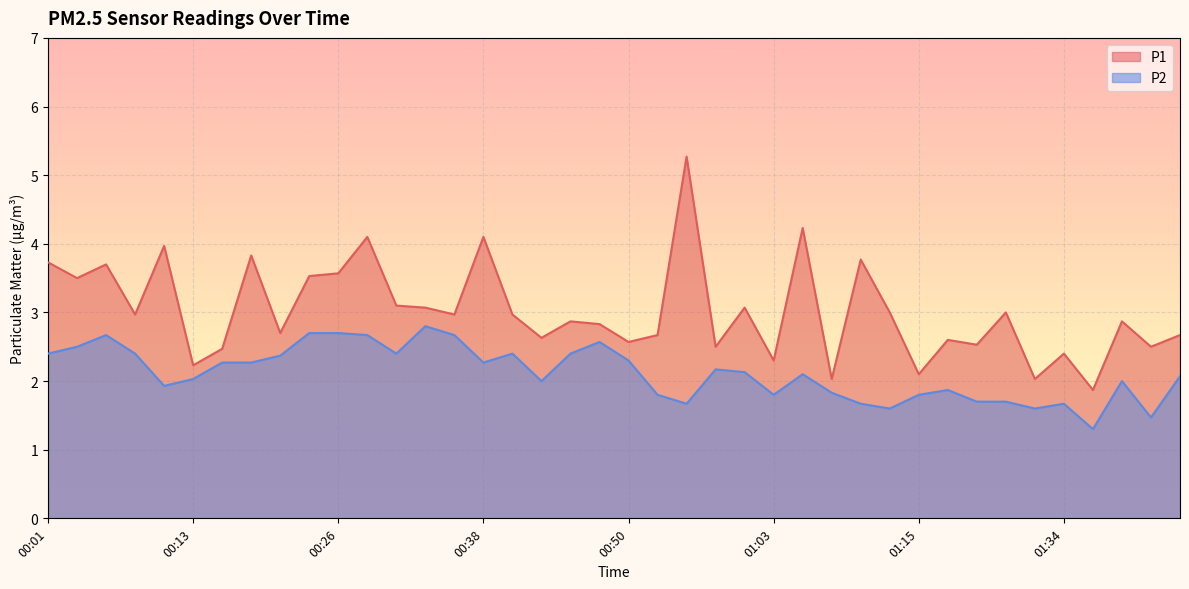

What is the approximate value of P1 at 01:05?

4.2